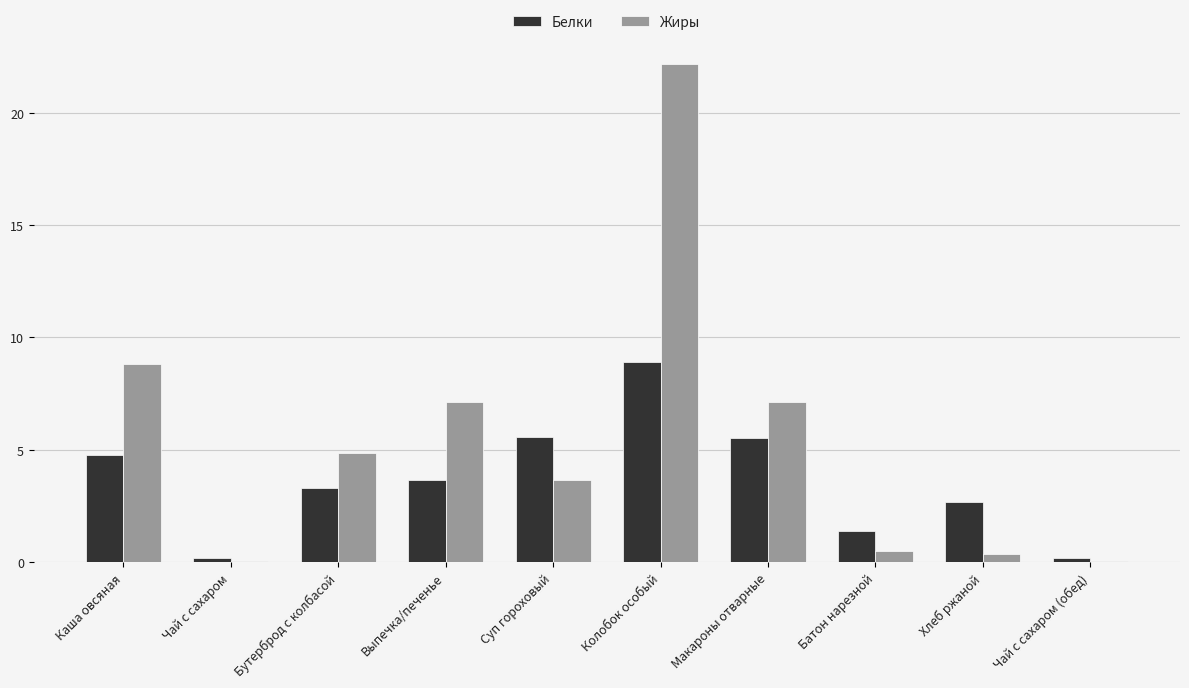

How many data points does each series have?

10